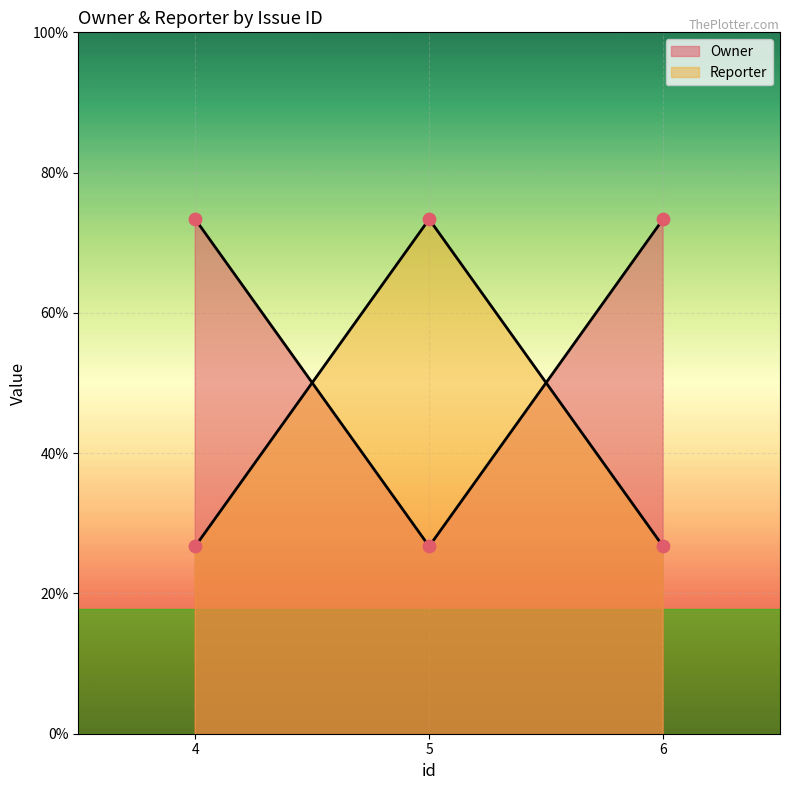

Which series reaches the maximum Y coordinate?

Owner